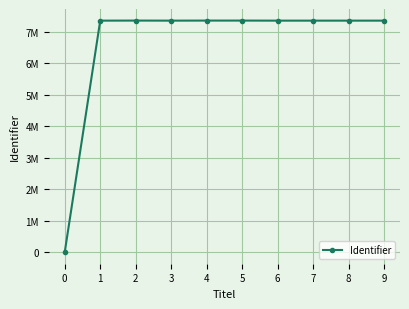

How many lines are shown in the chart?

1